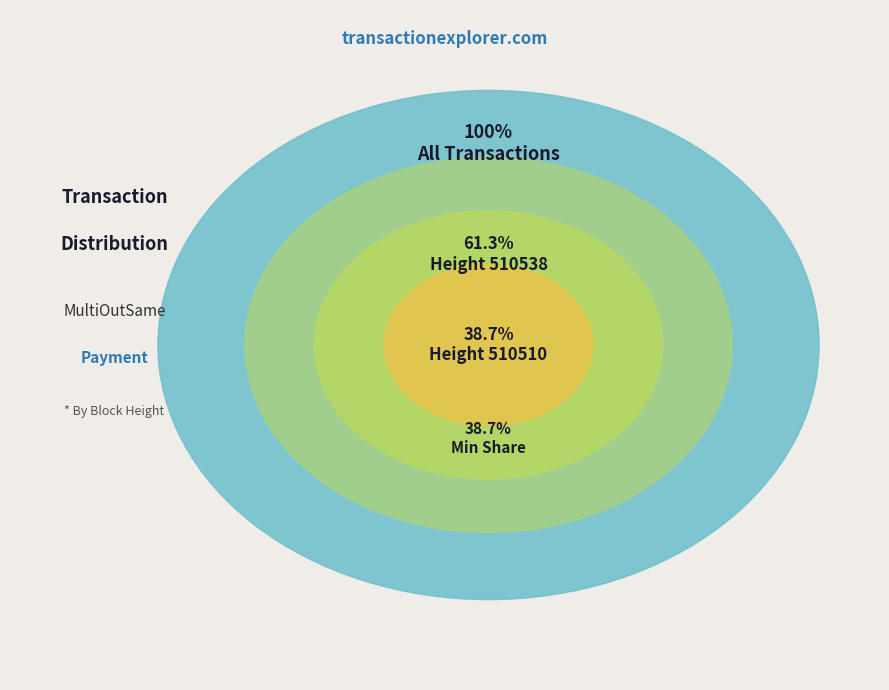

True or false: 510538 accounts for 53% of the total.

False